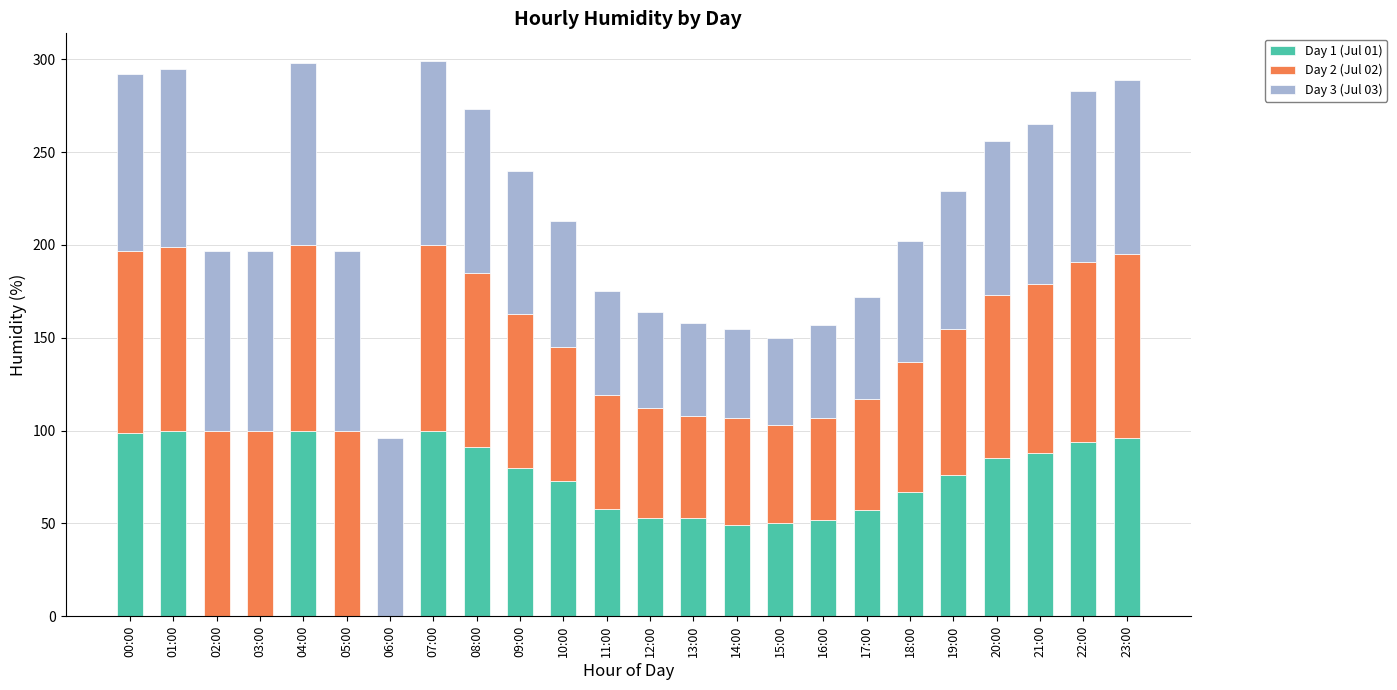

Is it true that Day 1 (Jul 01) equals 135 at 22:00?

False